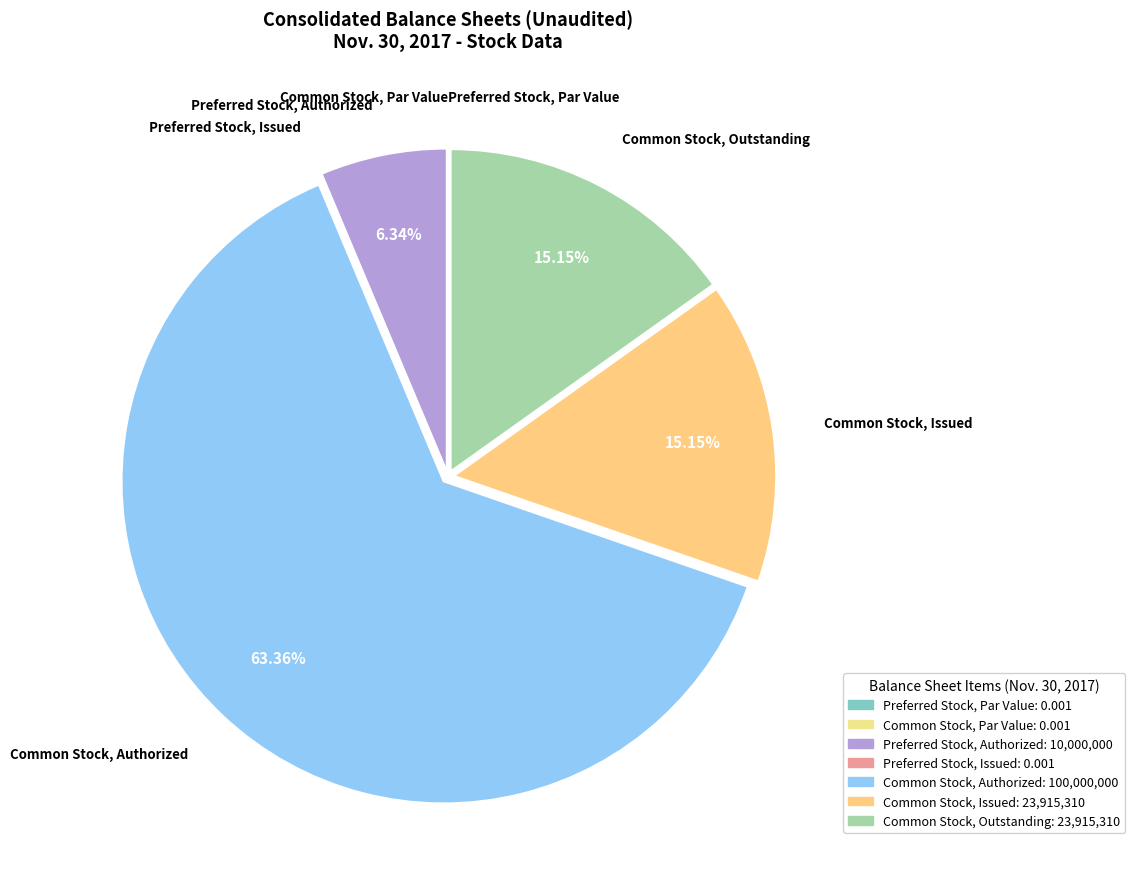

To the nearest percent, what percentage of the pie is Common Stock, Issued?

15%